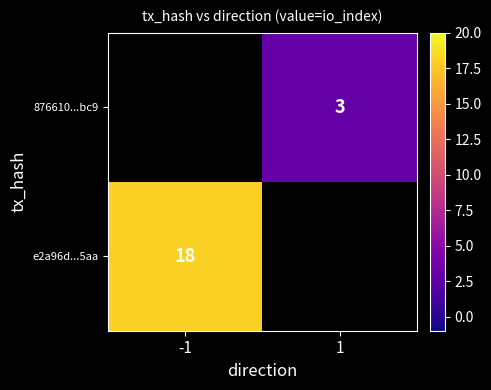

Is it true that e2a96d...5aa equals 12 at -1?

False